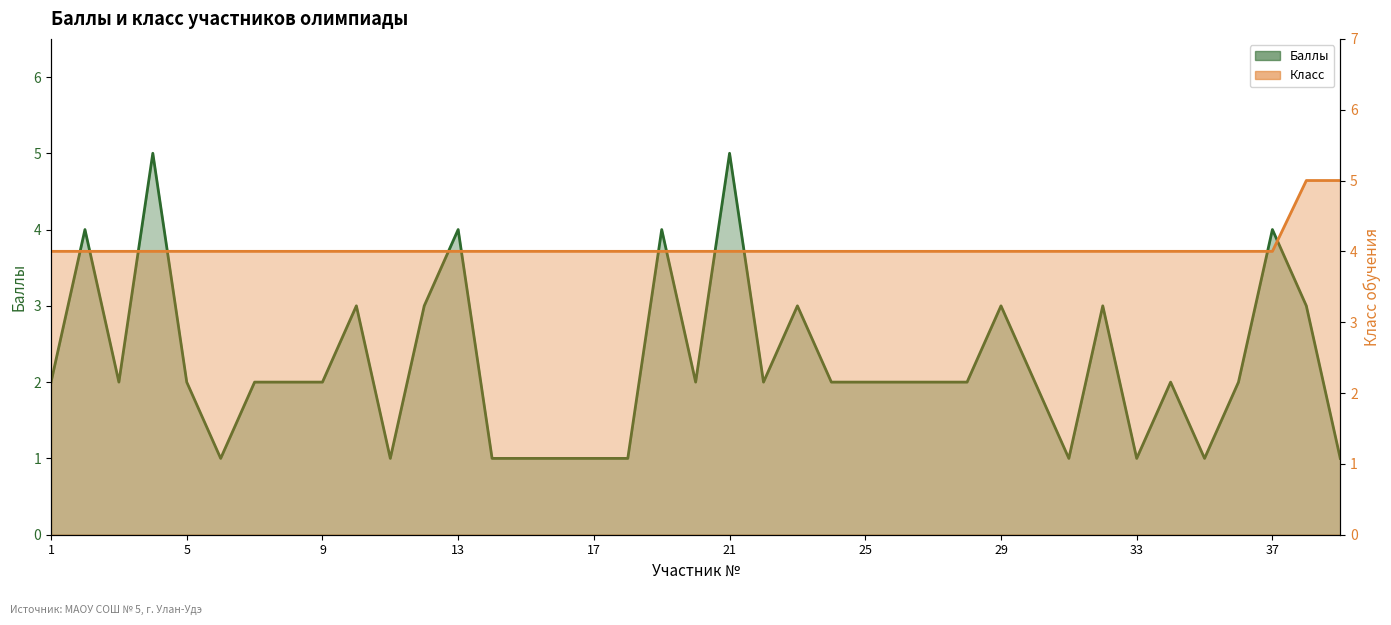

Between which two adjacent categories do Класс and Баллы first intersect?

3 and 4